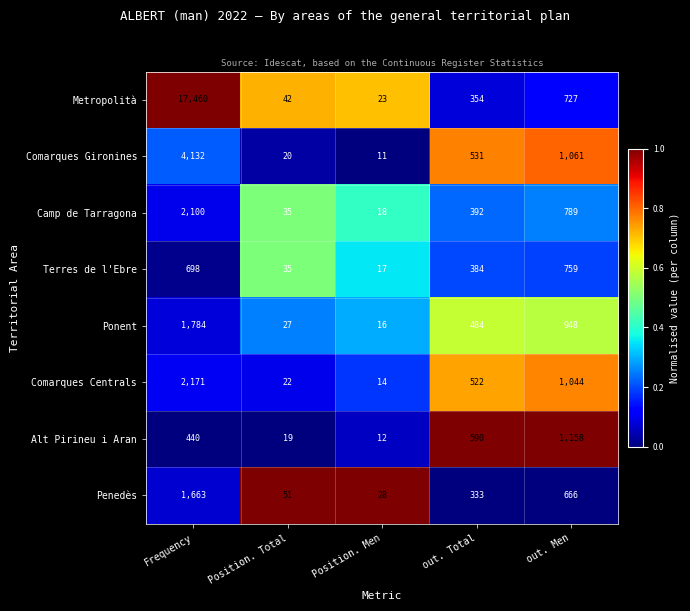

At which label does Alt Pirineu i Aran reach its peak?

out. Men